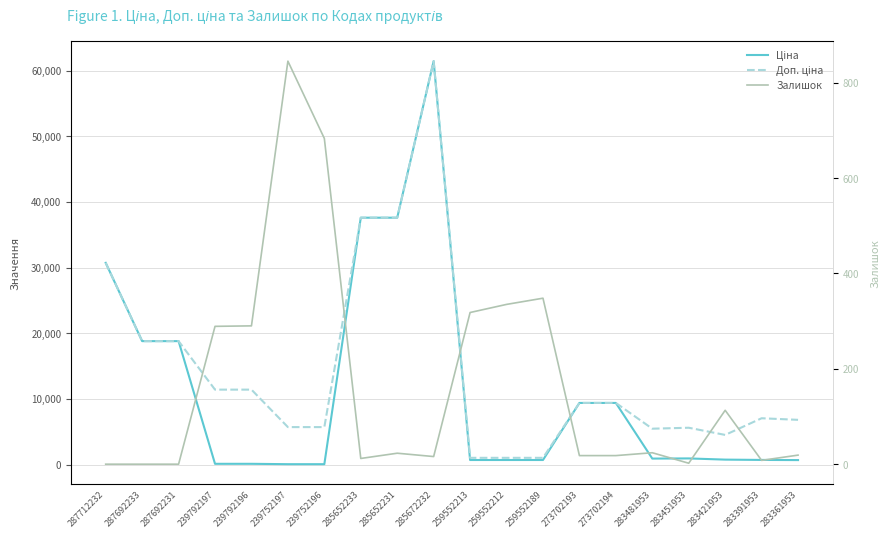

Is the value of Ціна at 283481953 greater than the value of Залишок at 239792196?

Yes